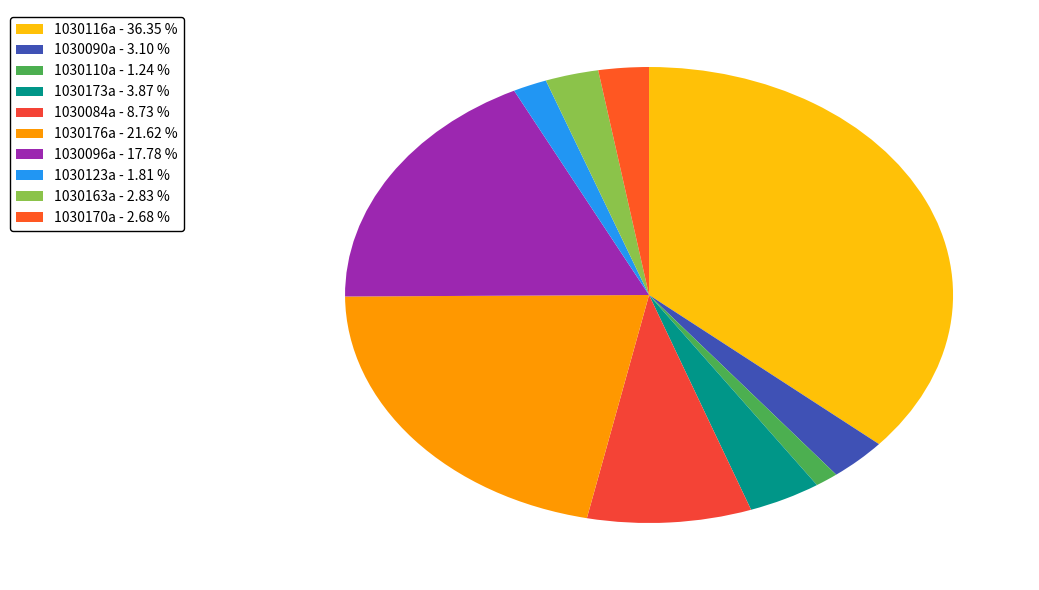

What is the ratio of the value at 1030096a to the value at 1030084a?

2.0